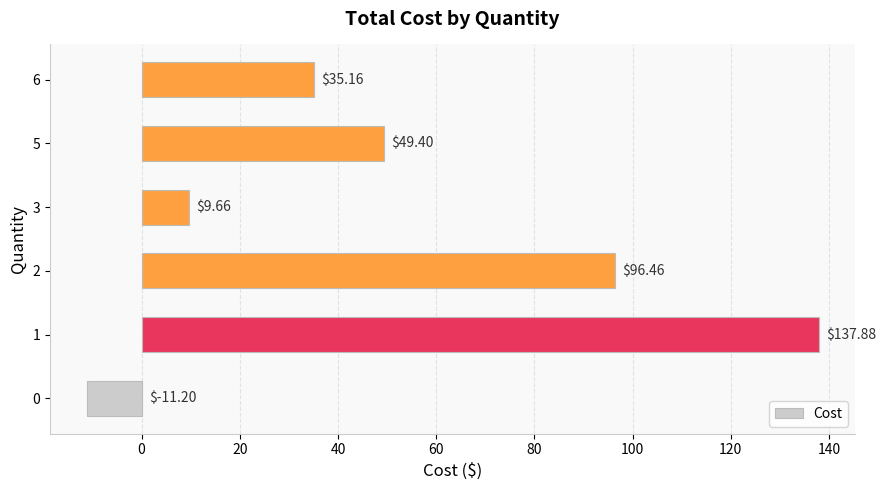

At which label is the value closest to 63?

5